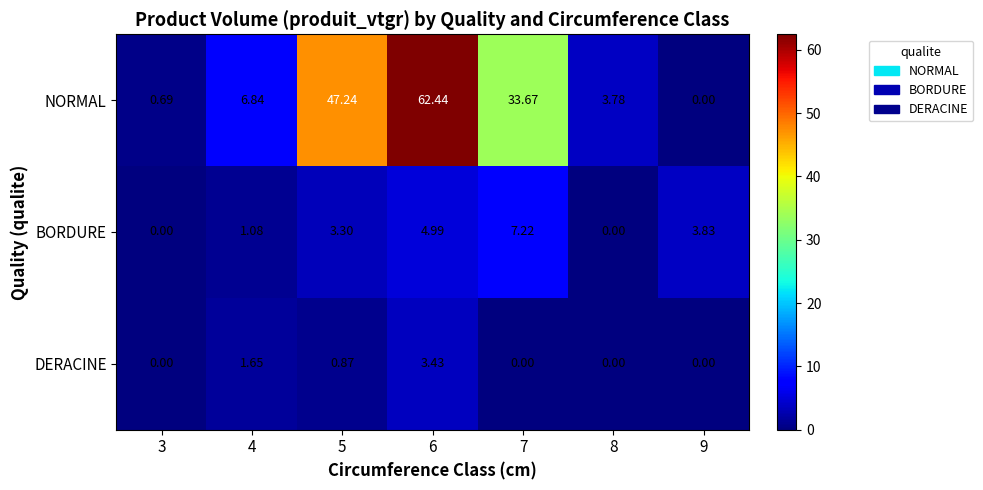

At how many categories does at least one series exceed 61?

1